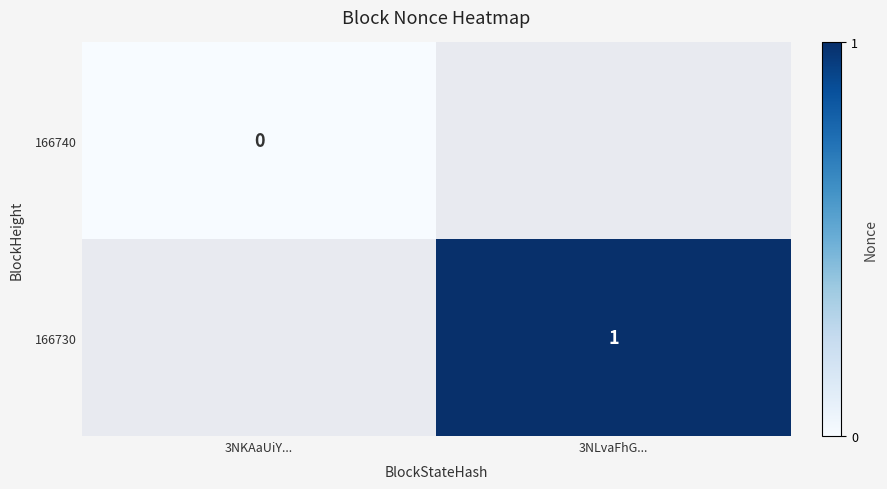

True or false: 166730 has a value of 1 at 3NLvaFhG....

True